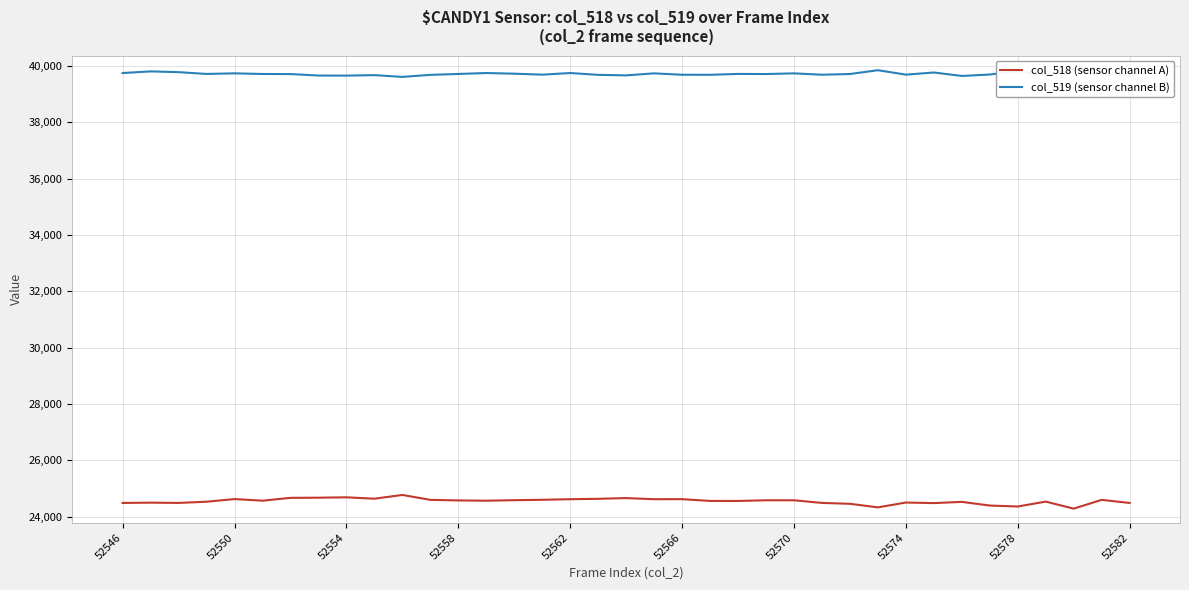

What is the minimum value for col_518 (sensor channel A)?

24285